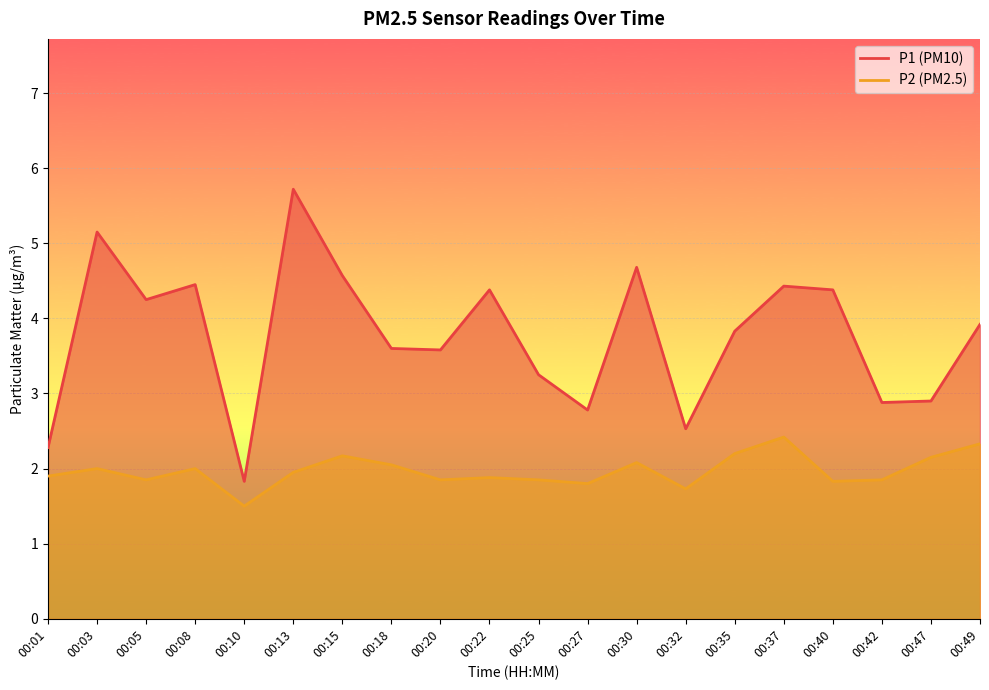

Is the value of P1 at 00:25 greater than the value of P2 at 00:15?

Yes